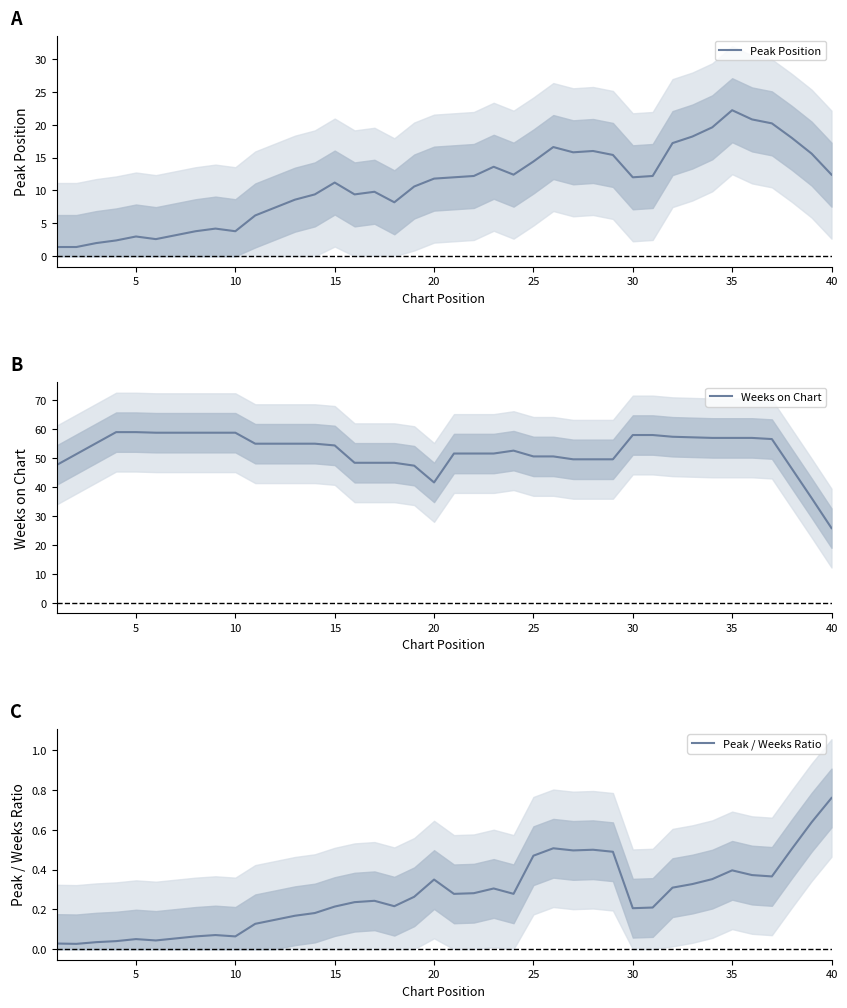

What is the difference between the maximum and minimum values in the Weeks on Chart series?

33.2